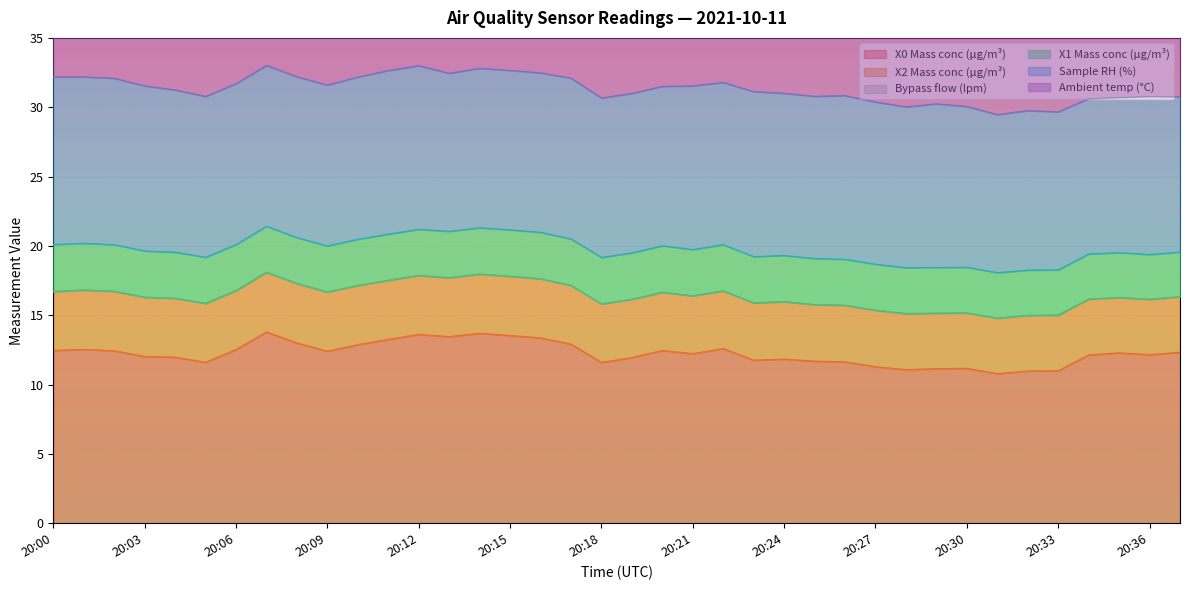

What is the difference between the maximum and minimum values in the X0 Mass conc (μg/m³) series?

3.0